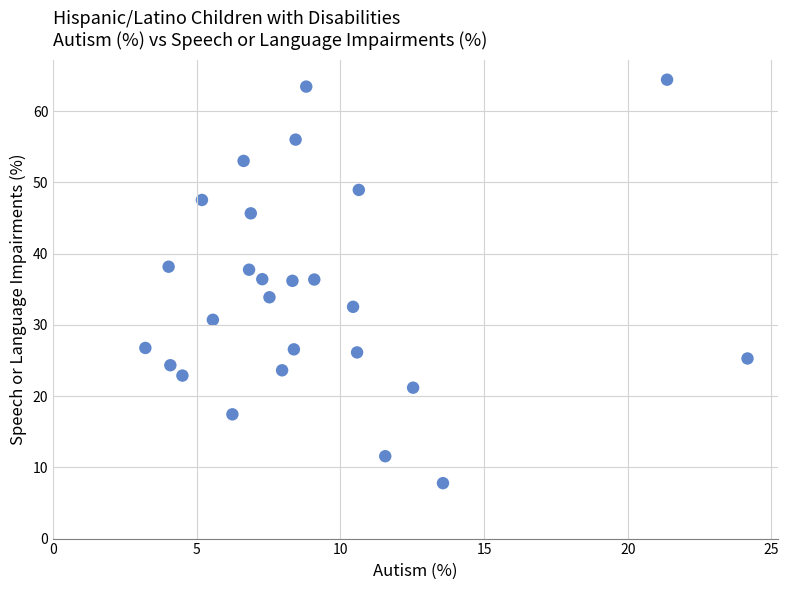

What is the range of Y values (max minus min)?

56.6